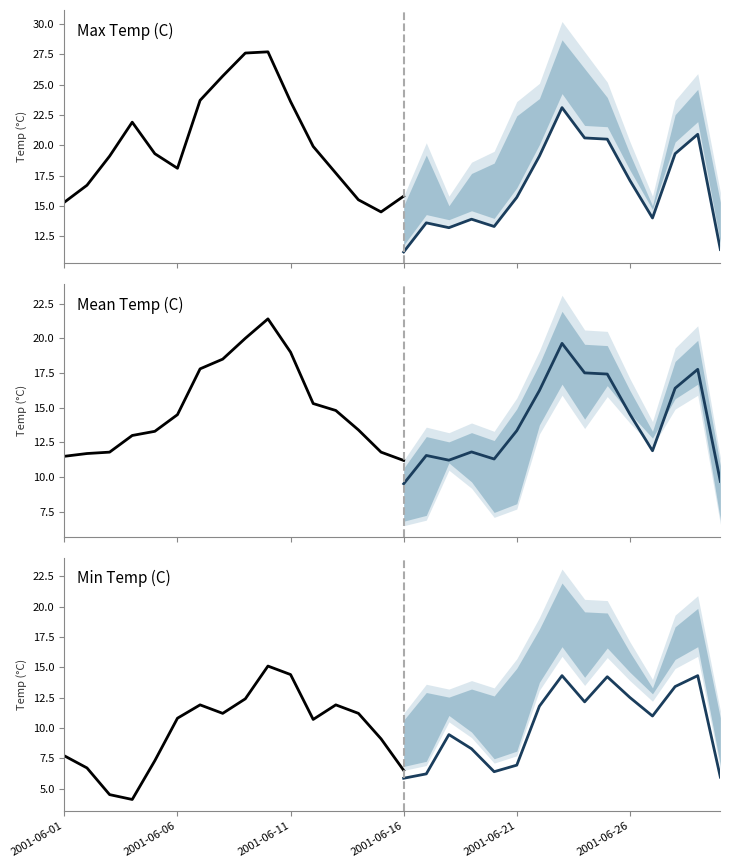

List the series in order of their overall mean, lowest first.

Min Temp (C), Mean Temp (C), Max Temp (C)